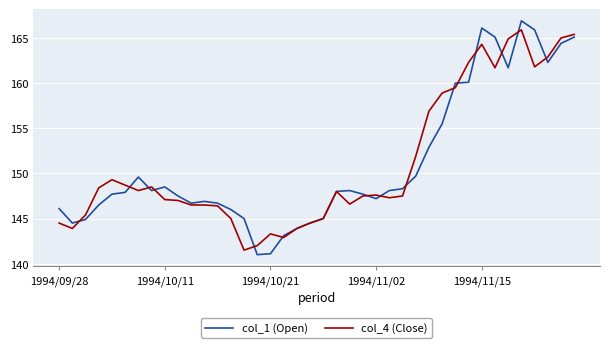

What is the maximum value shown in the chart?

166.9